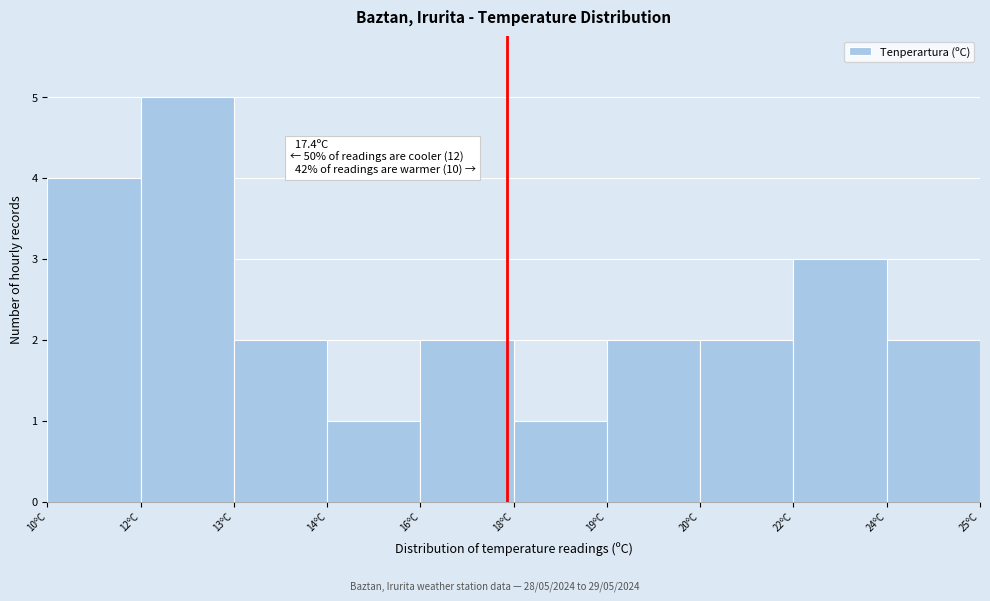

Reading left to right, extract all data points from this chart.

10ºC=4	12ºC=5	13ºC=2	14ºC=1	16ºC=2	18ºC=1	19ºC=2	20ºC=2	22ºC=3	24ºC=2